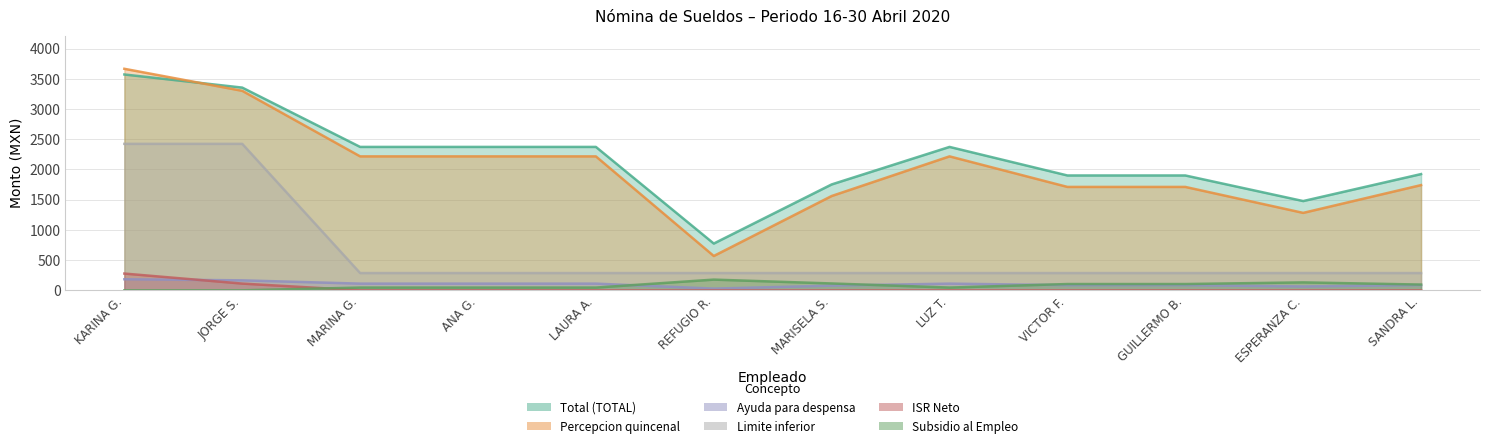

How many interior local valleys does the Subsidio al Empleo series have?

1